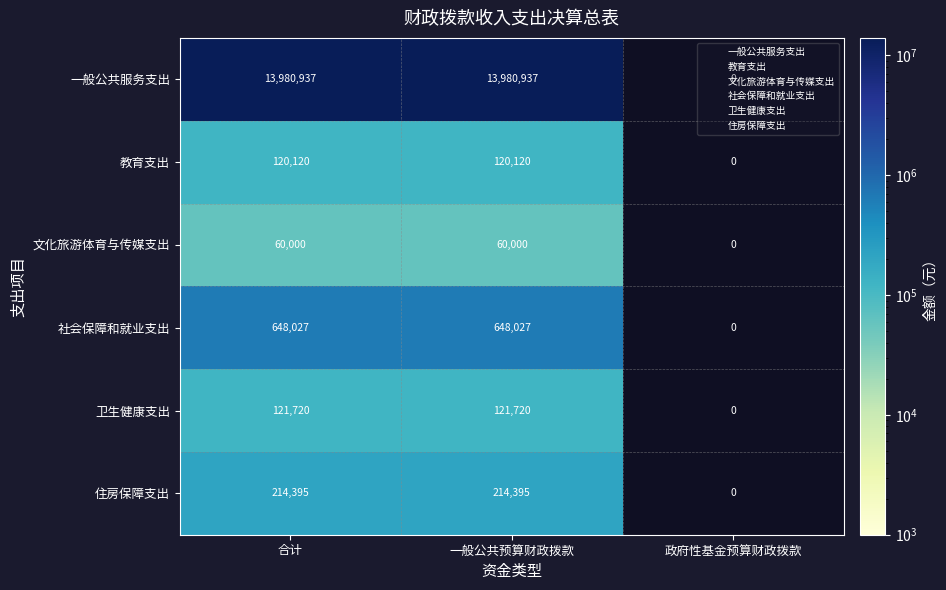

How many data points does each series have?

3